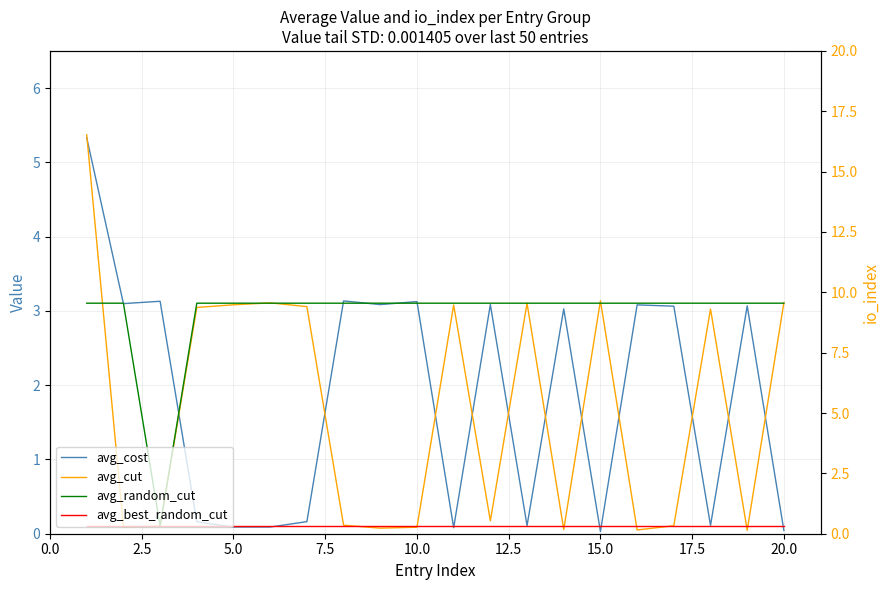

What is the difference between the second highest and minimum values in the avg_cut series?

3.1